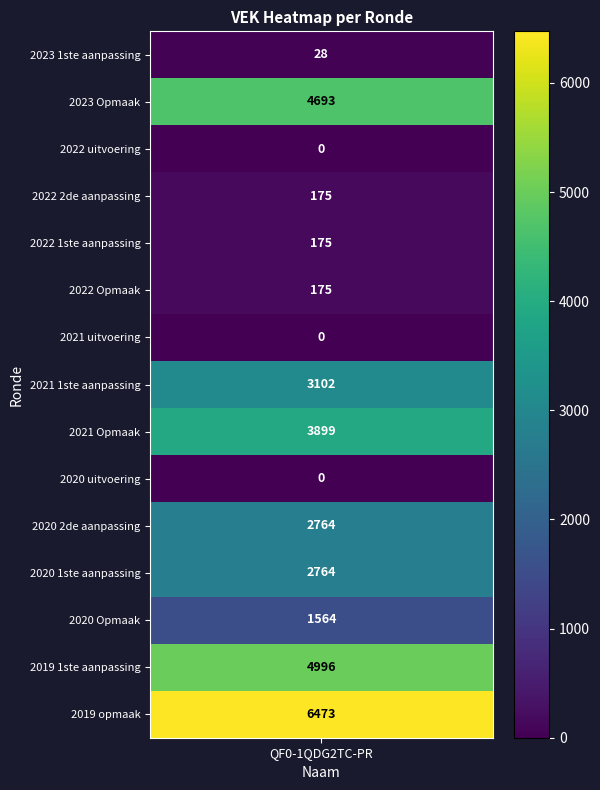

Rank the categories by value from lowest to highest.

2022 uitvoering, 2021 uitvoering, 2020 uitvoering, 2023 1ste aanpassing, 2022 2de aanpassing, 2022 1ste aanpassing, 2022 Opmaak, 2020 Opmaak, 2020 2de aanpassing, 2020 1ste aanpassing, 2021 1ste aanpassing, 2021 Opmaak, 2023 Opmaak, 2019 1ste aanpassing, 2019 opmaak